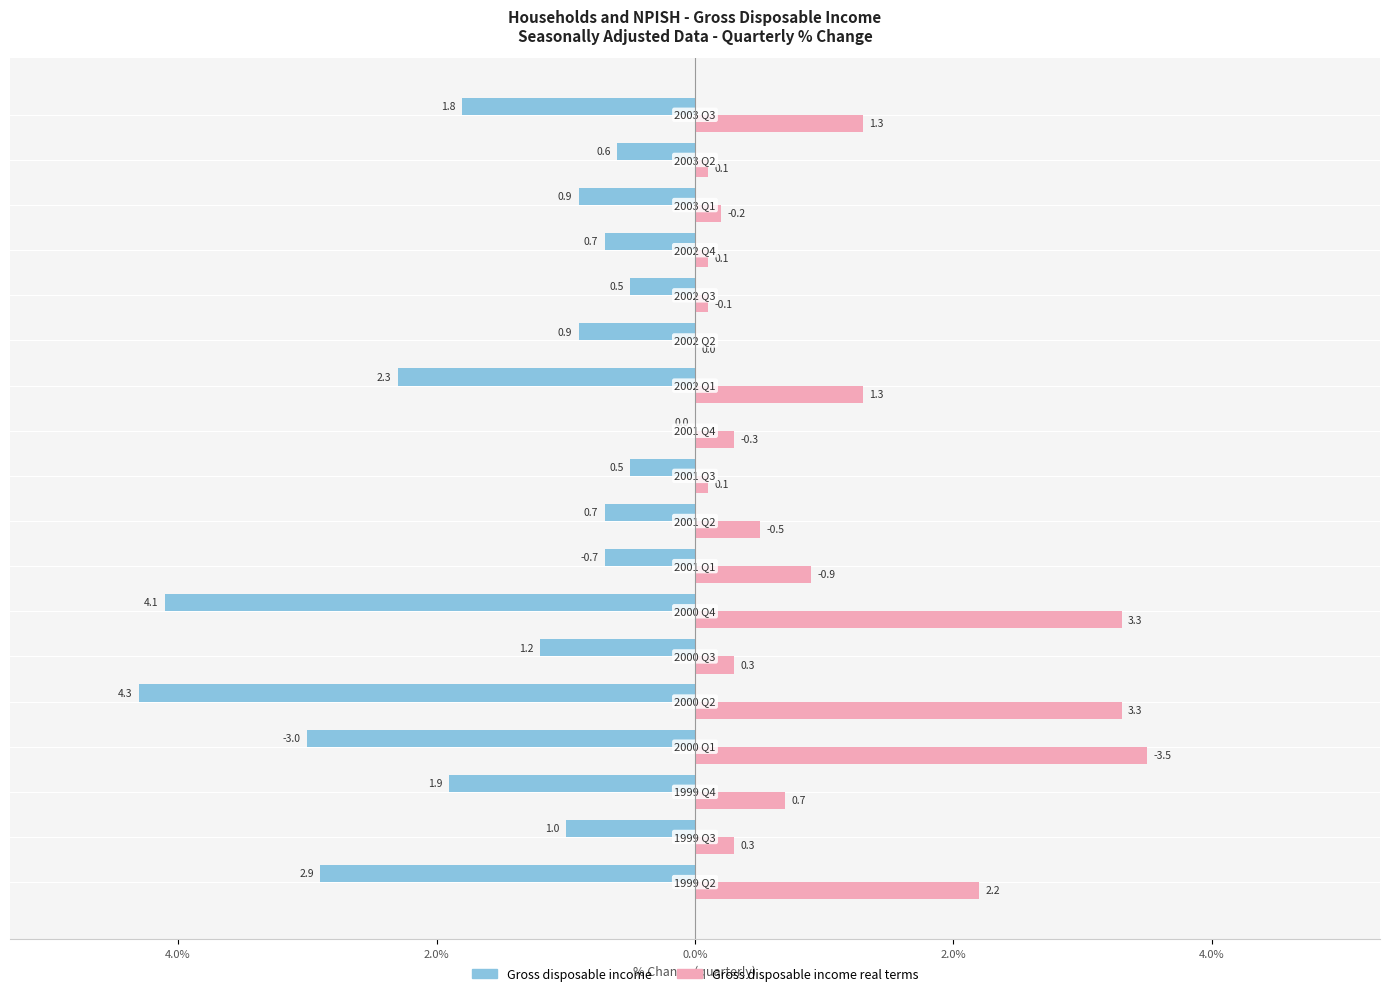

What are all the series names shown in the legend?

Gross disposable income, Gross disposable income real terms